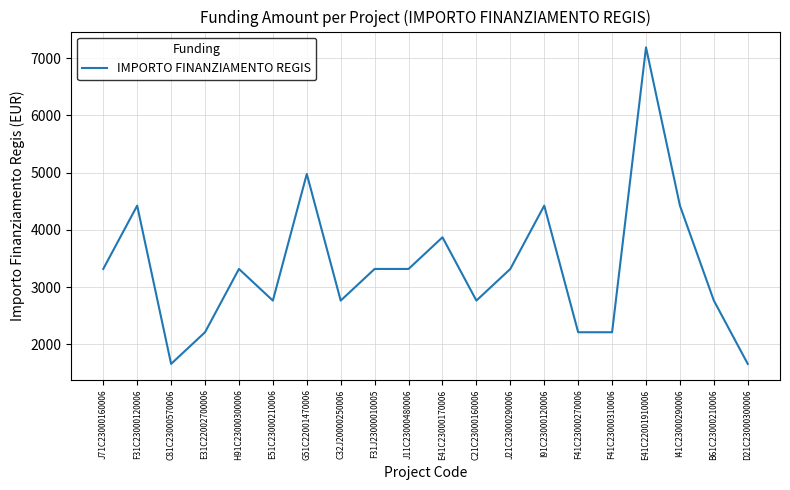

Which category has the highest value across all series?

E41C22001910006